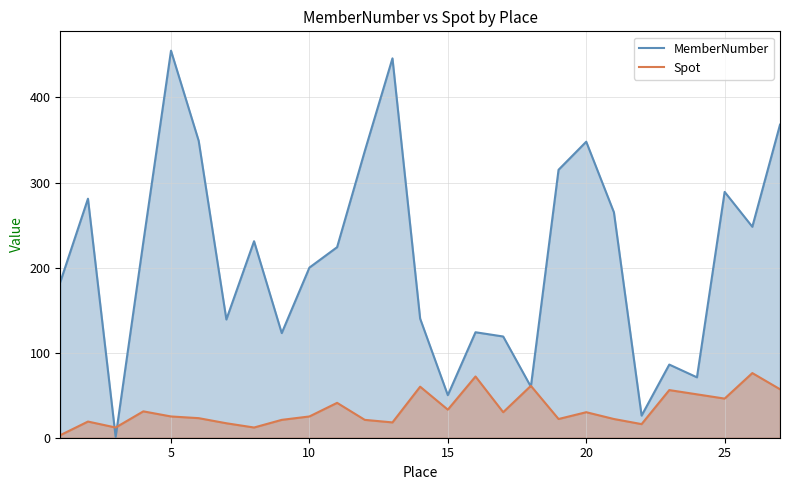

What is the difference between the maximum and minimum values in the Spot series?

73